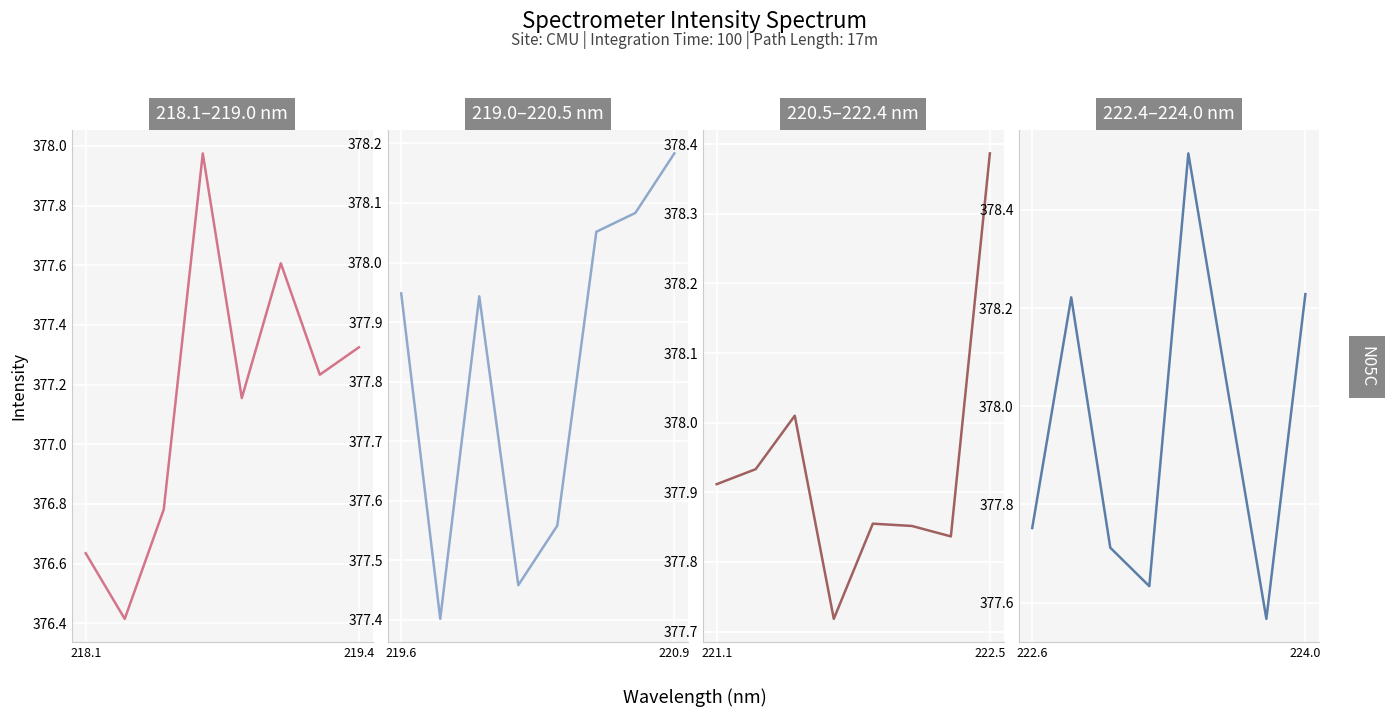

How many intersections are there between 222.4–224.0 nm and 218.1–219.0 nm?

2